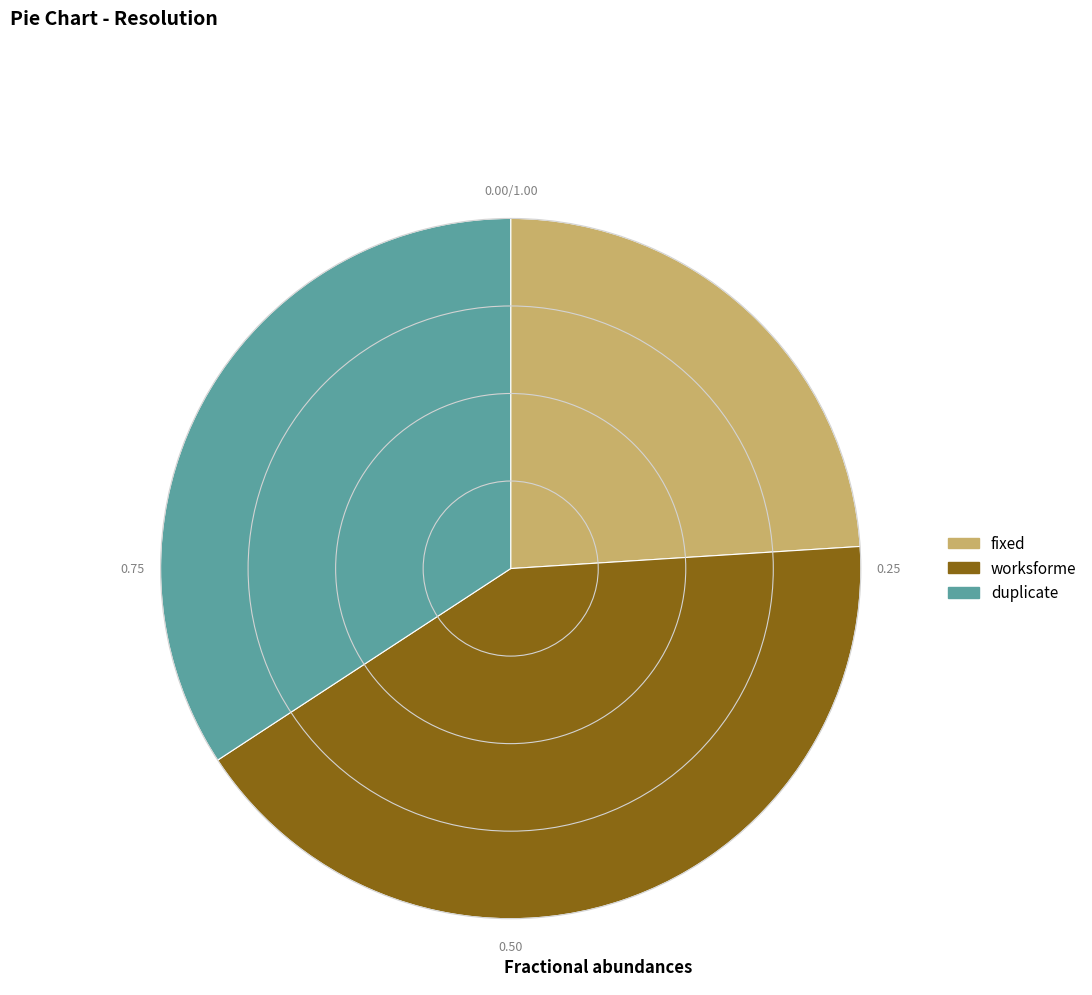

How many slices are in this pie chart?

3